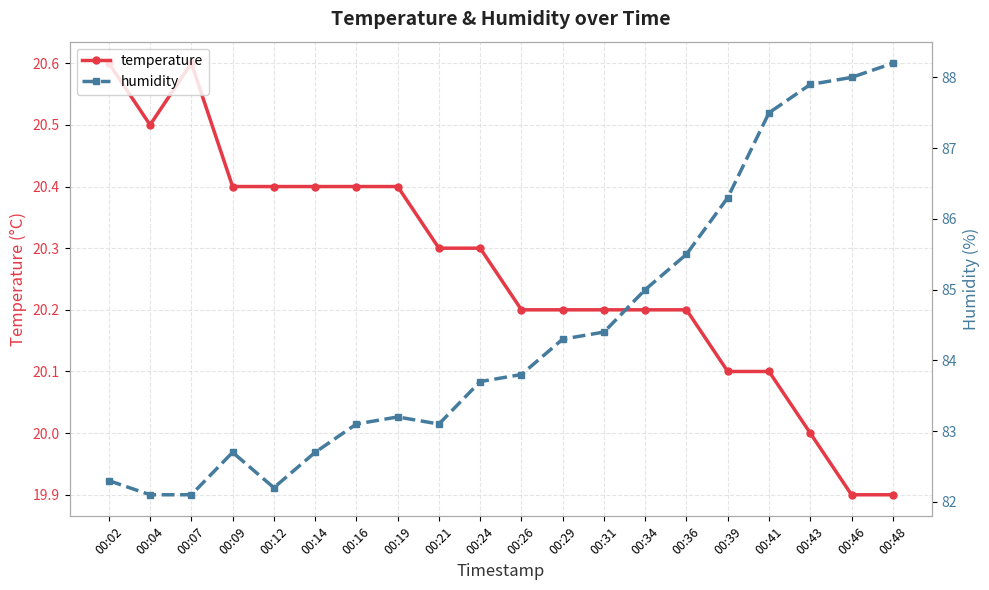

List the labels in order of humidity value, largest first.

00:48, 00:46, 00:43, 00:41, 00:39, 00:36, 00:34, 00:31, 00:29, 00:26, 00:24, 00:19, 00:16, 00:21, 00:09, 00:14, 00:02, 00:12, 00:04, 00:07